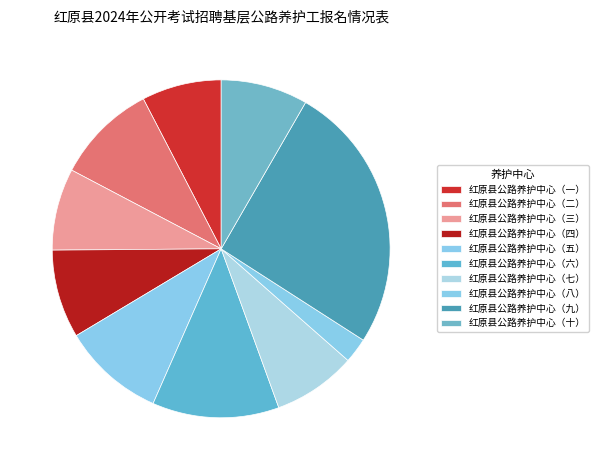

What is the largest slice in the pie chart?

红原县公路养护中心（九）